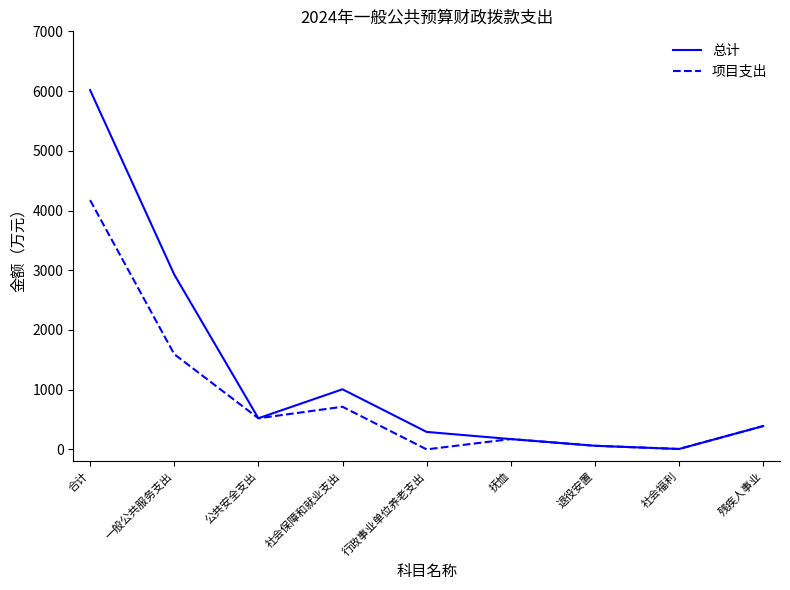

Which series has the largest range (max minus min)?

总计